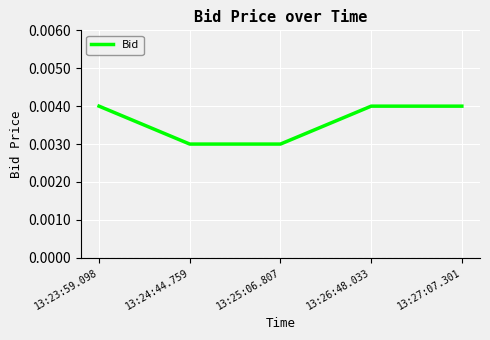

Count the values in the range 0 to 1.

5